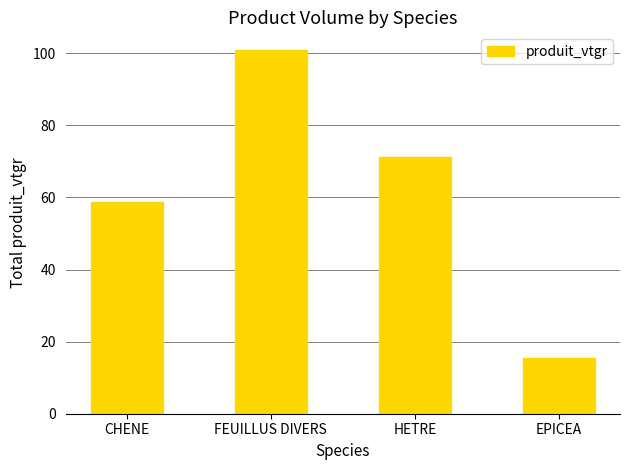

At which label does the data first exceed 71?

FEUILLUS DIVERS